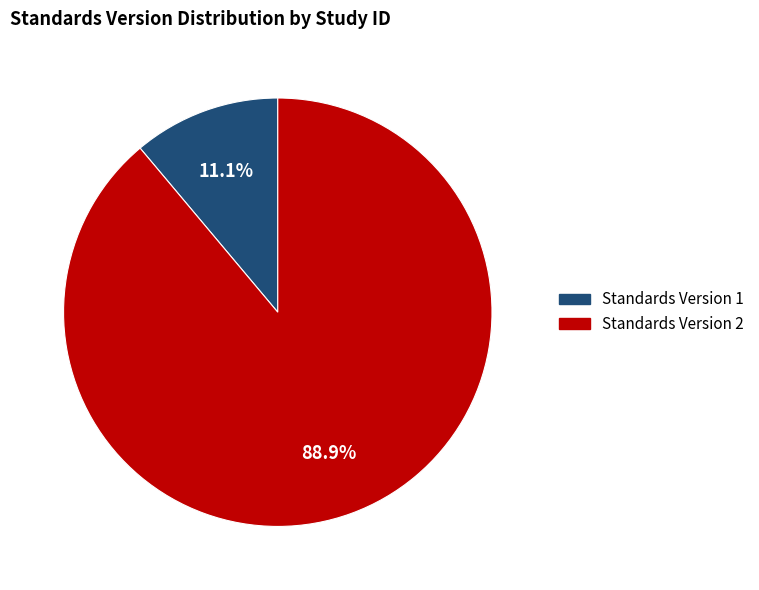

Does any single category account for the majority?

Yes